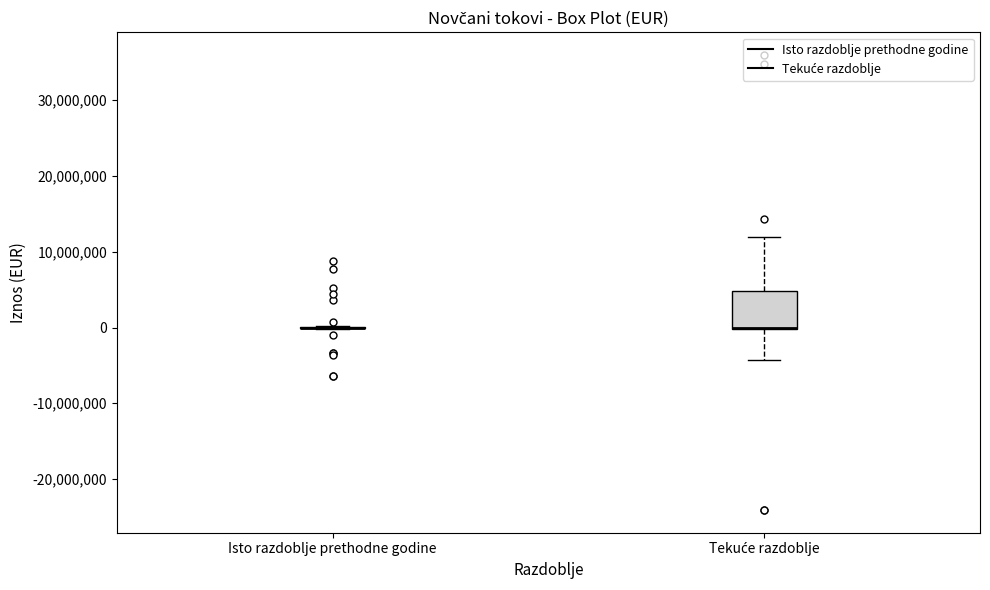

Which box is the tallest, from its lower edge to its upper edge?

Tekuće razdoblje